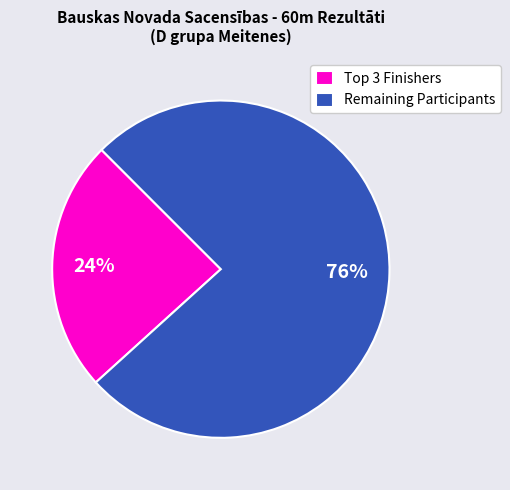

What is the largest slice in the pie chart?

Remaining Participants